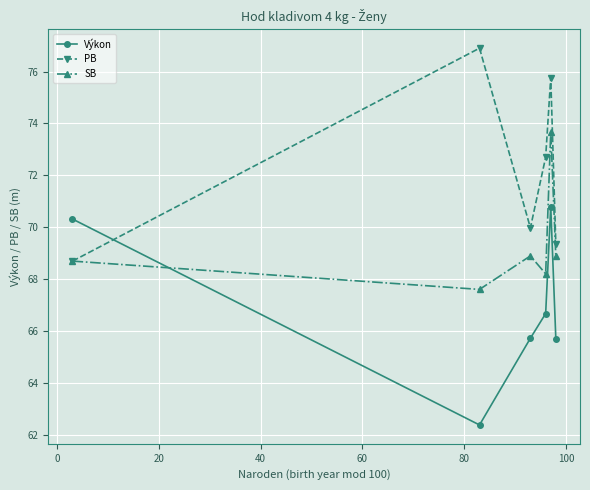

Does the chart display data point markers on the line(s)?

Yes